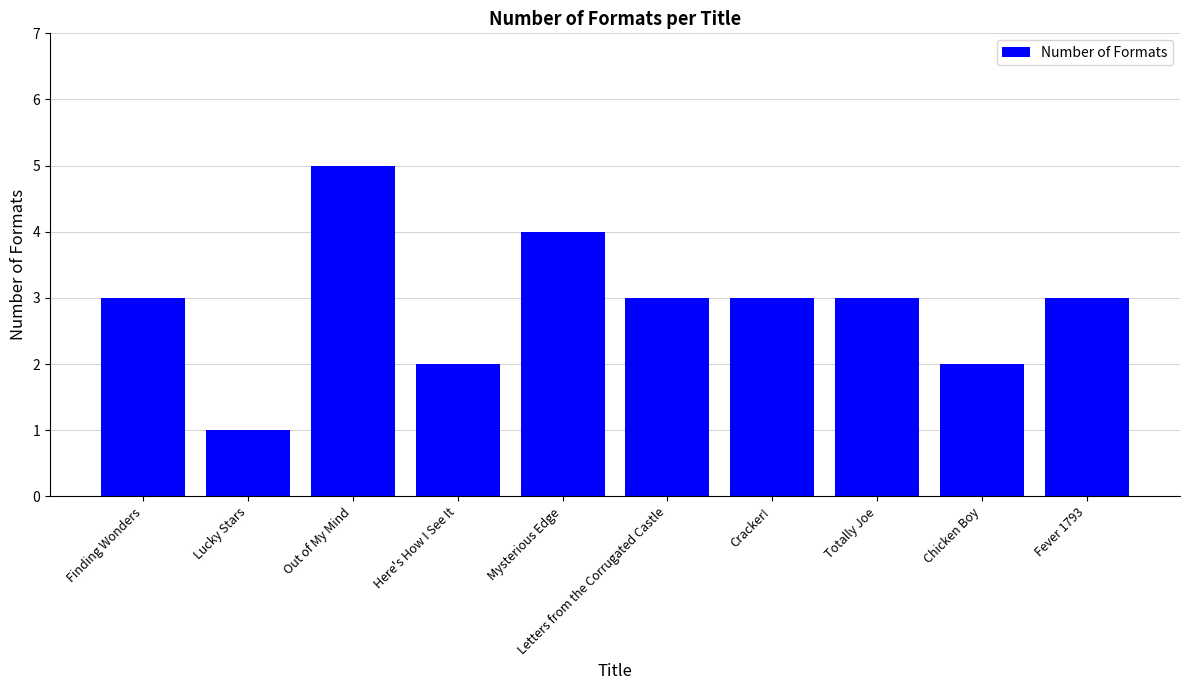

Is it true that the value at Cracker! is 1?

False